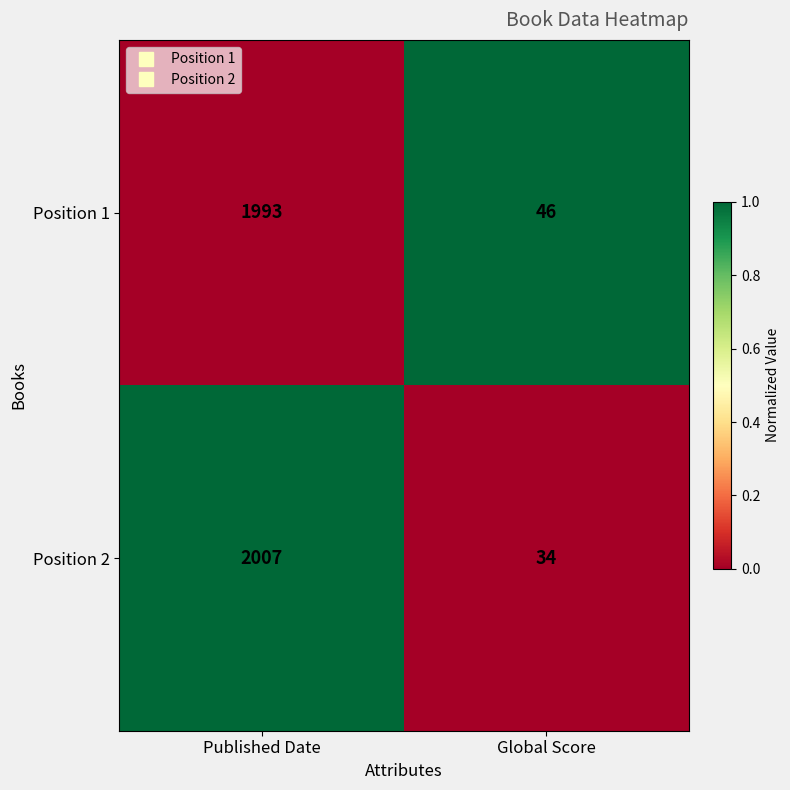

Which label corresponds to the smallest value in the chart?

Global Score